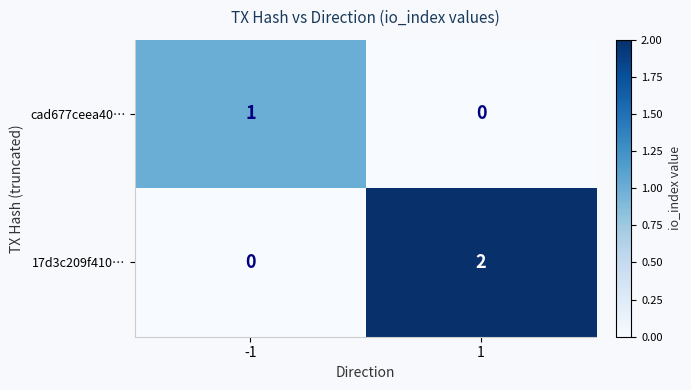

Count the number of categories in the chart.

2